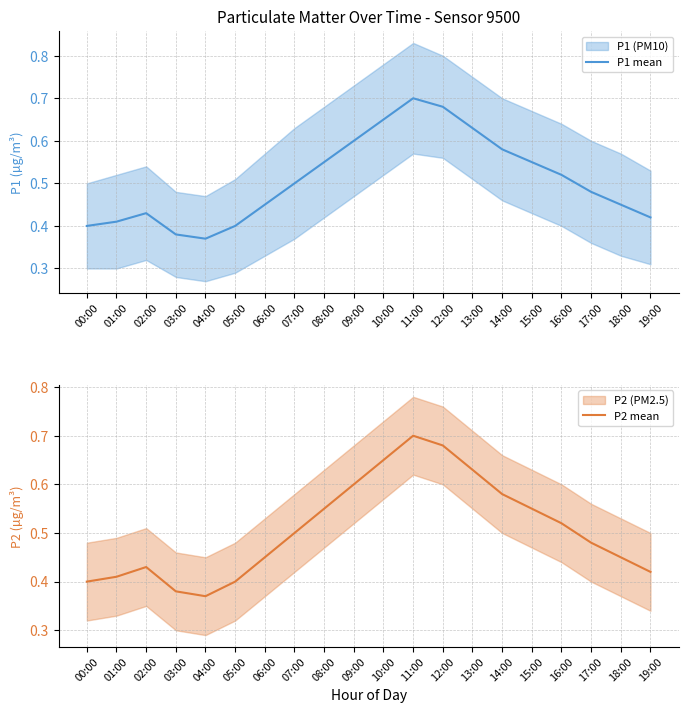

What is the difference between the maximum and minimum values in the P1 mean series?

0.3